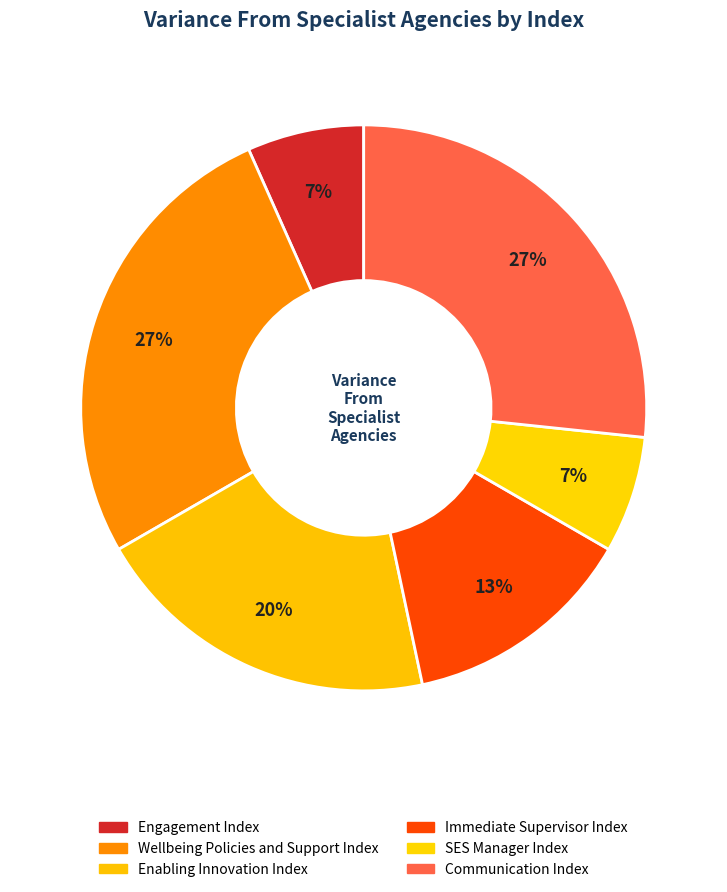

Count the number of slices in the pie.

6